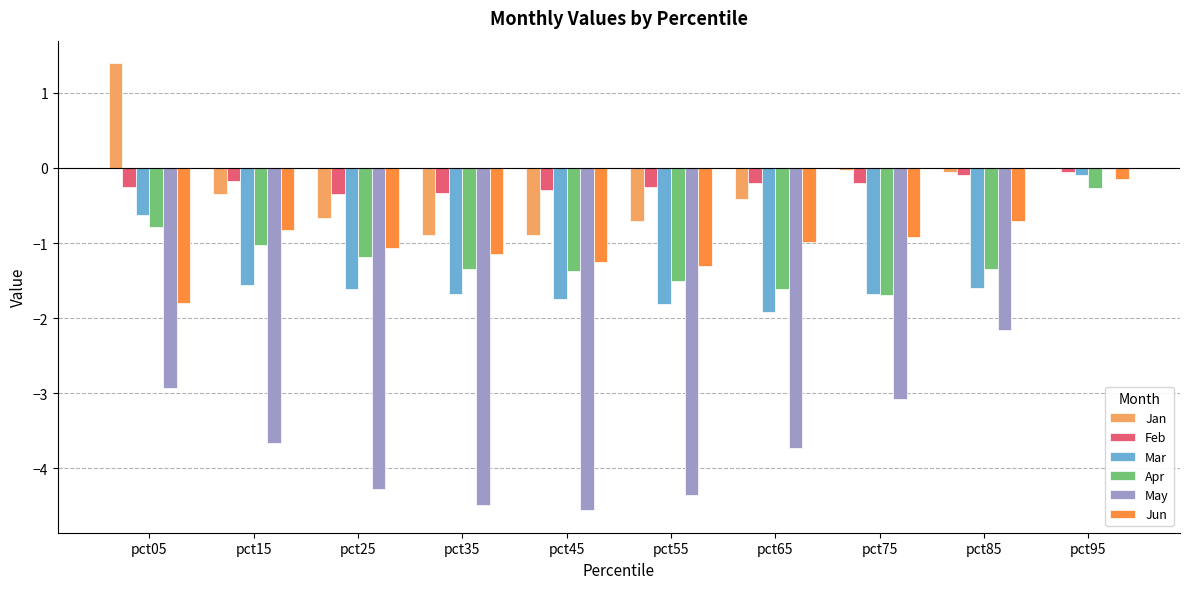

Is the value of Jan at pct95 greater than the value of Mar at pct25?

Yes